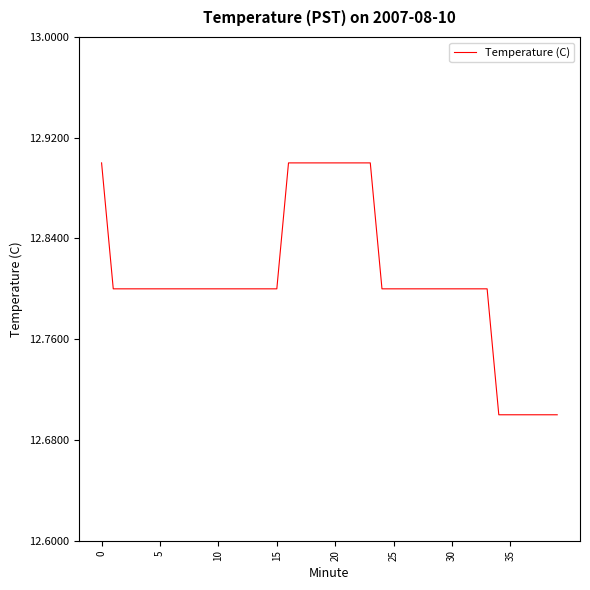

What is the difference between the maximum and minimum values?

0.2